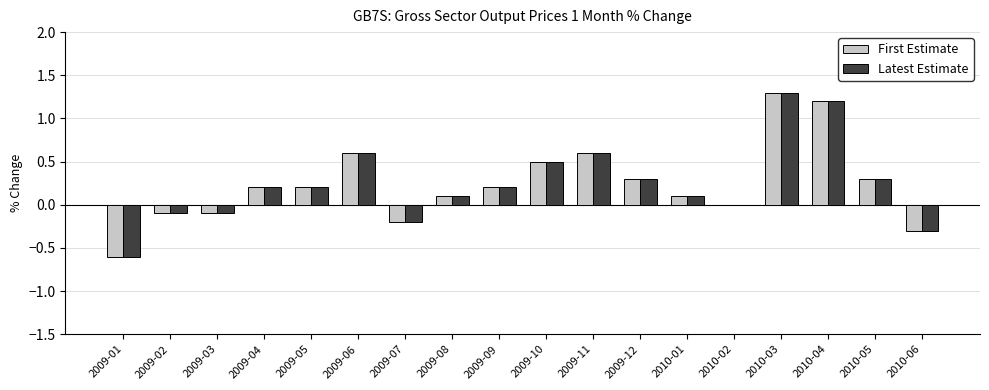

At which category is the sum across all series the highest?

2010-03